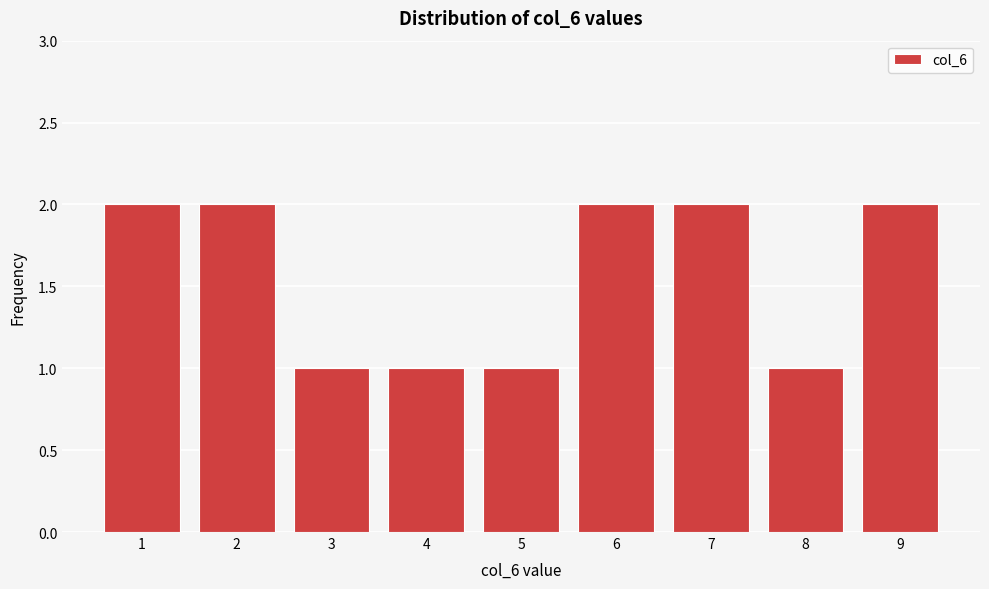

Reading left to right, list all the values displayed in this chart.

2	2	1	1	1	2	2	1	2